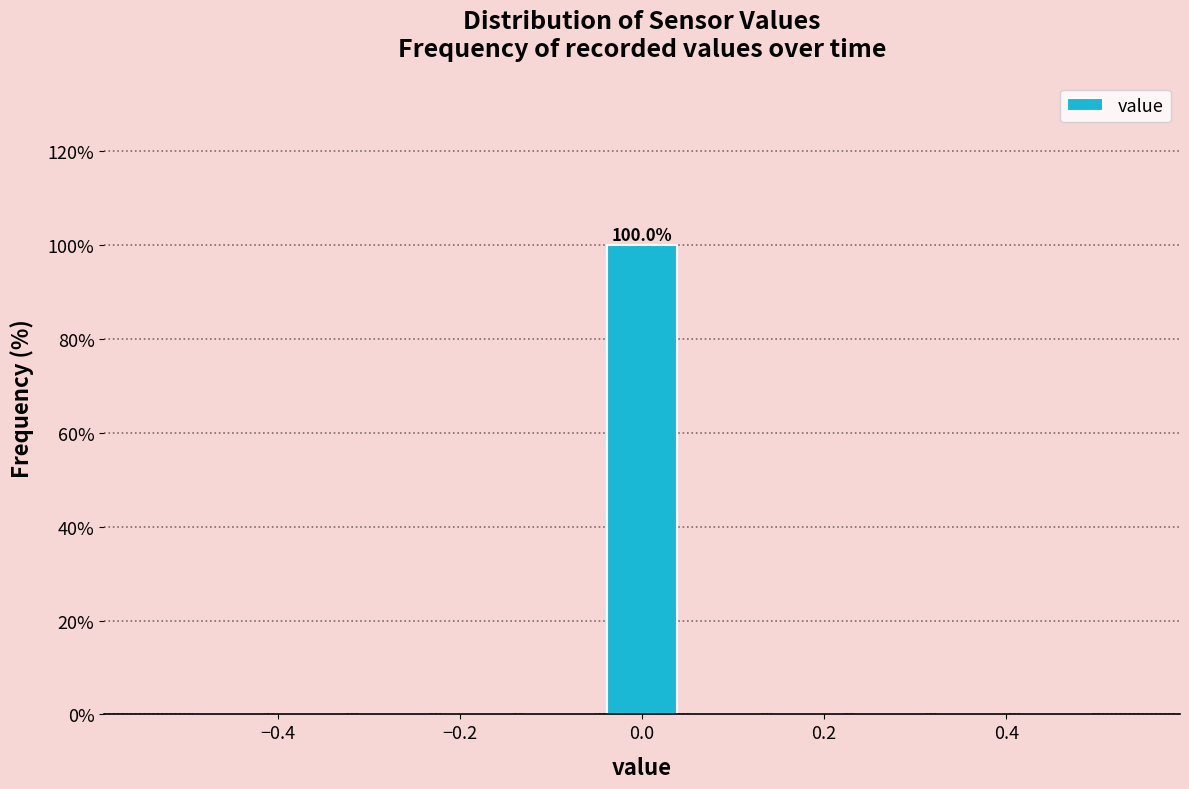

Which range on the x-axis has the tallest bar?

-0.04 to 0.04